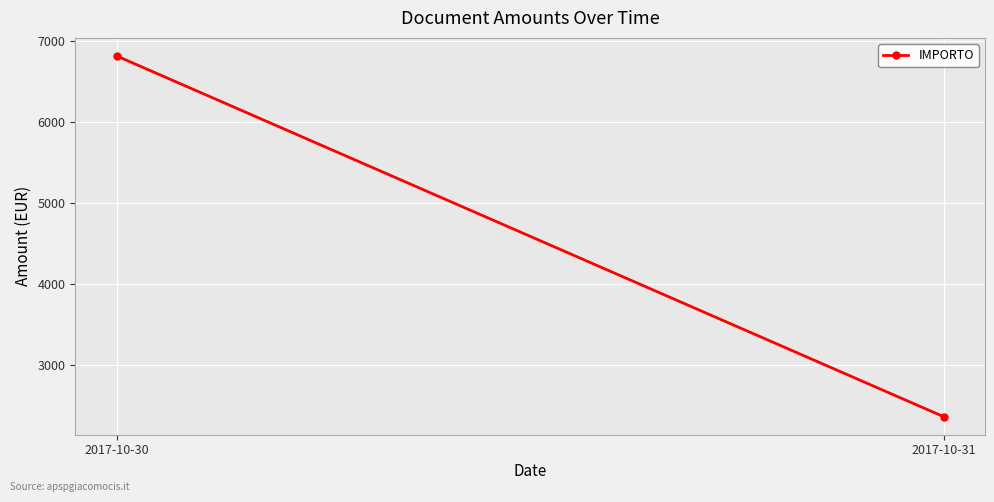

At which category does the chart reach its minimum across all series?

2017-10-31